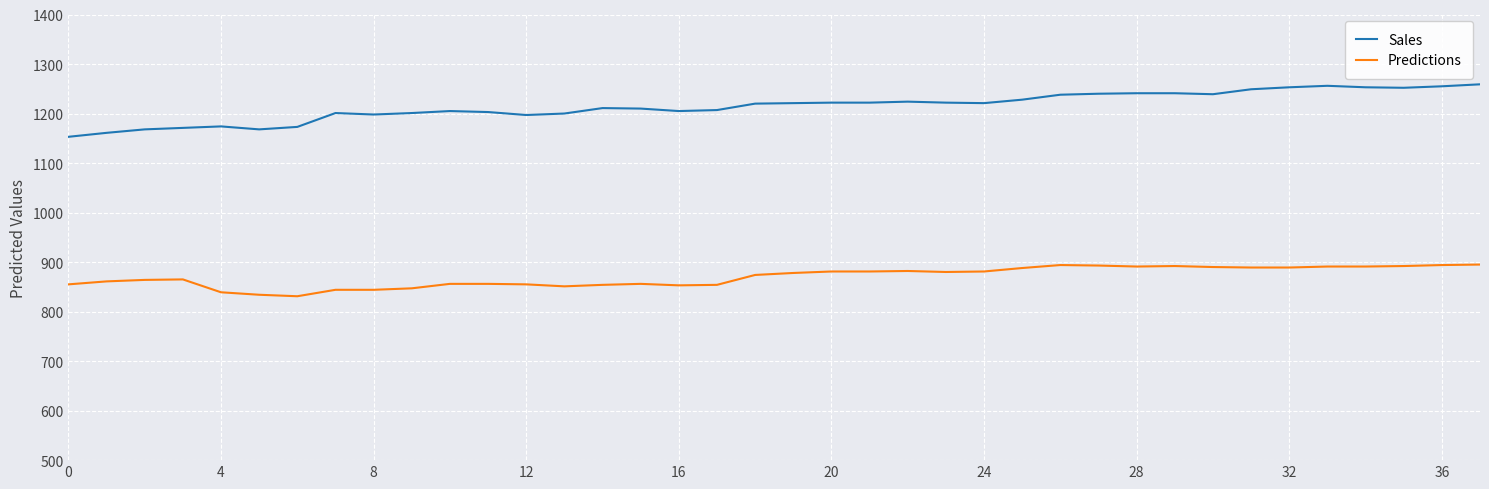

Which series has the widest spread of values?

Sales